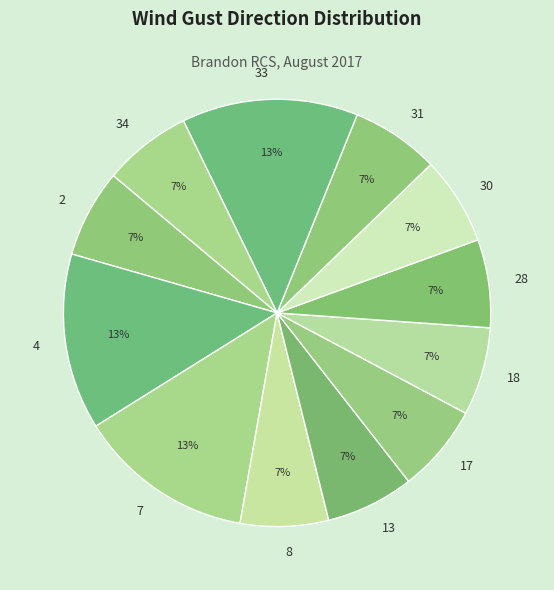

What is the ratio of the value at 13 to the value at 2?

1.0